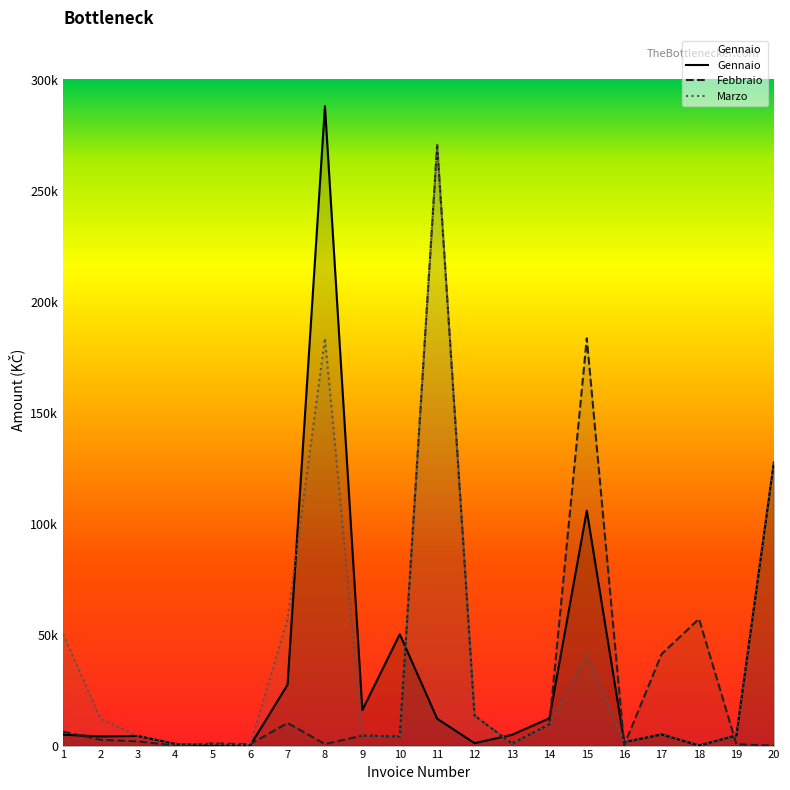

How many data points in Gennaio are less than 4904?

10